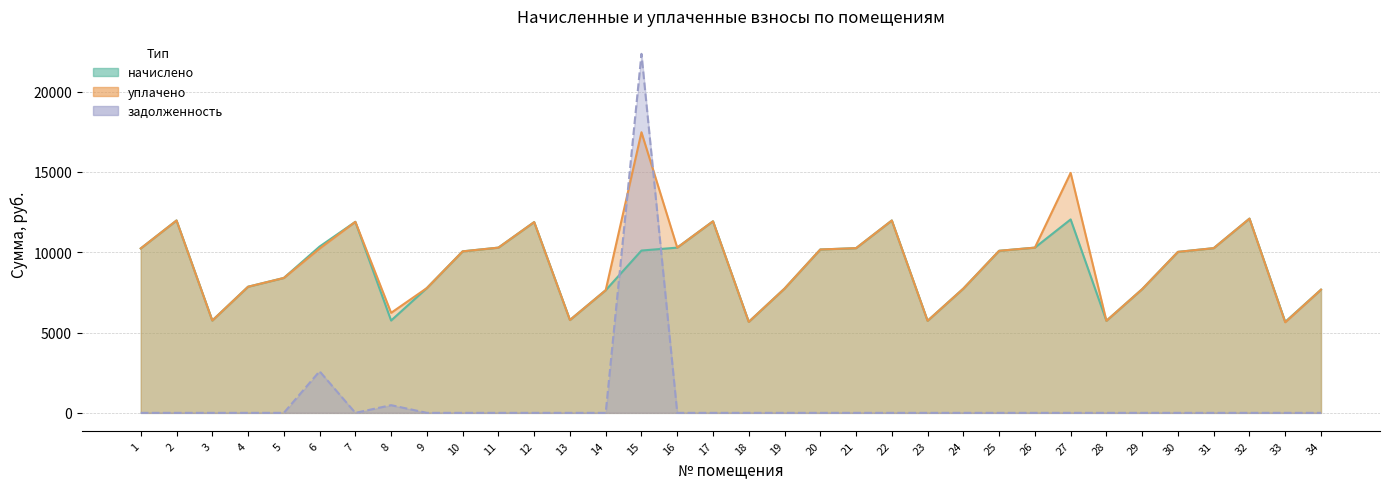

Between 8 and 18, which series saw the biggest shift?

уплачено